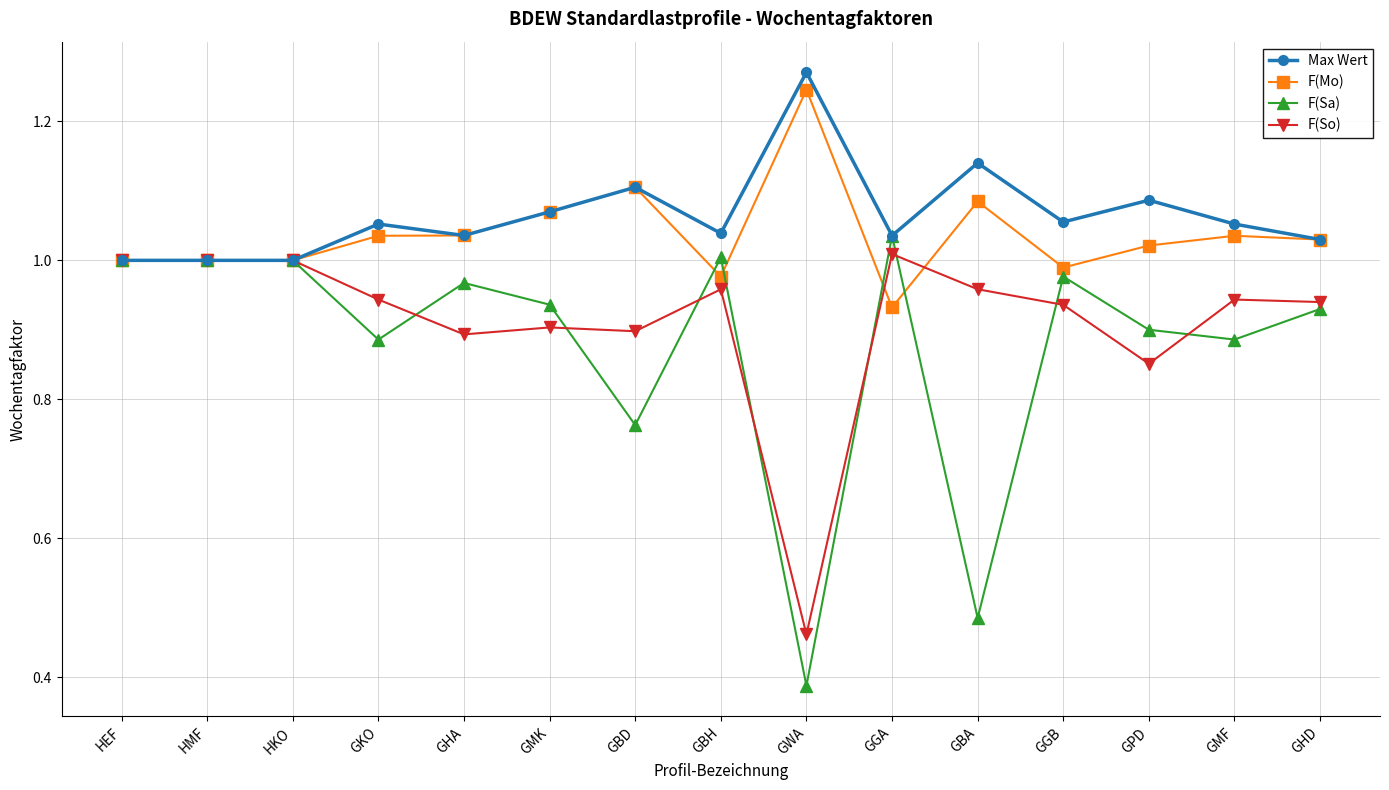

Which series has the widest spread of values?

F(Sa)